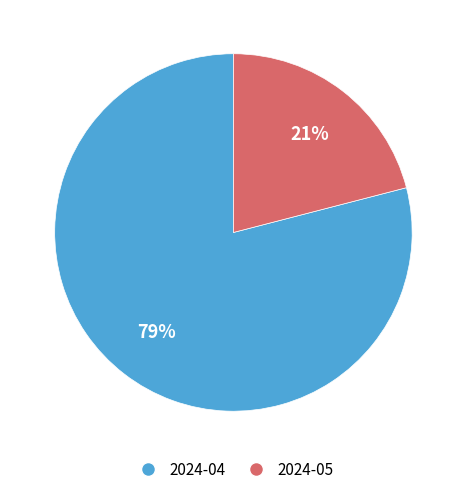

Does any single category account for the majority?

Yes